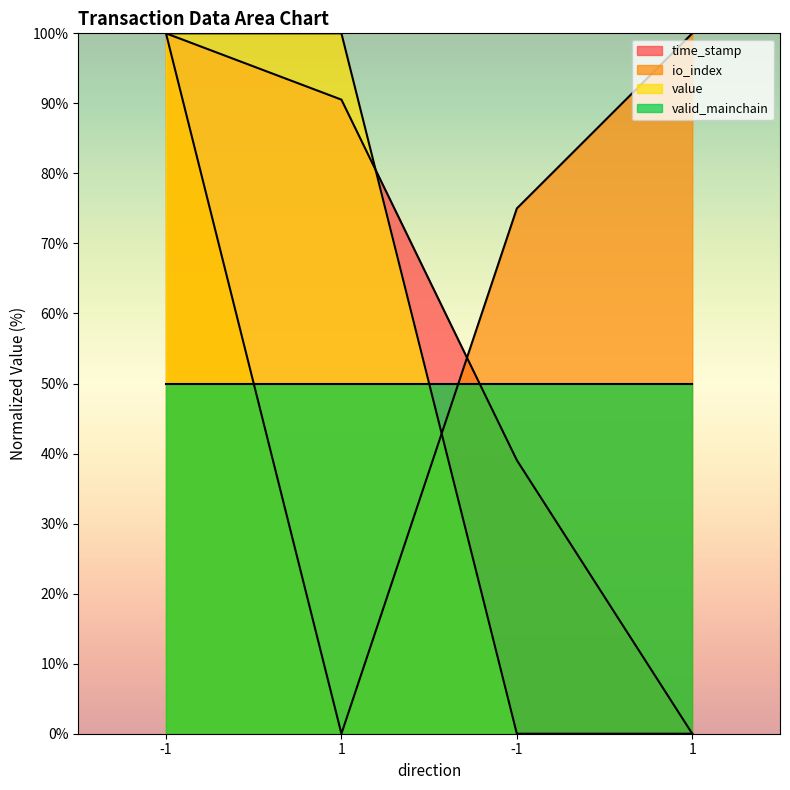

At which category does the chart reach its peak across all series?

-1